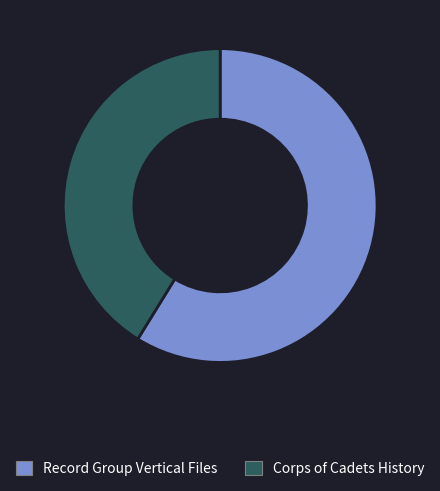

Is there a majority slice in this chart?

Yes